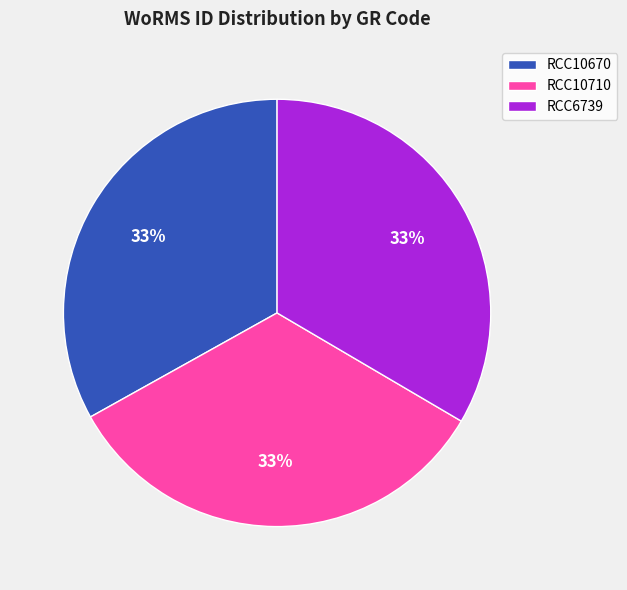

What percentage is the RCC10670 slice, to the nearest percent?

33%